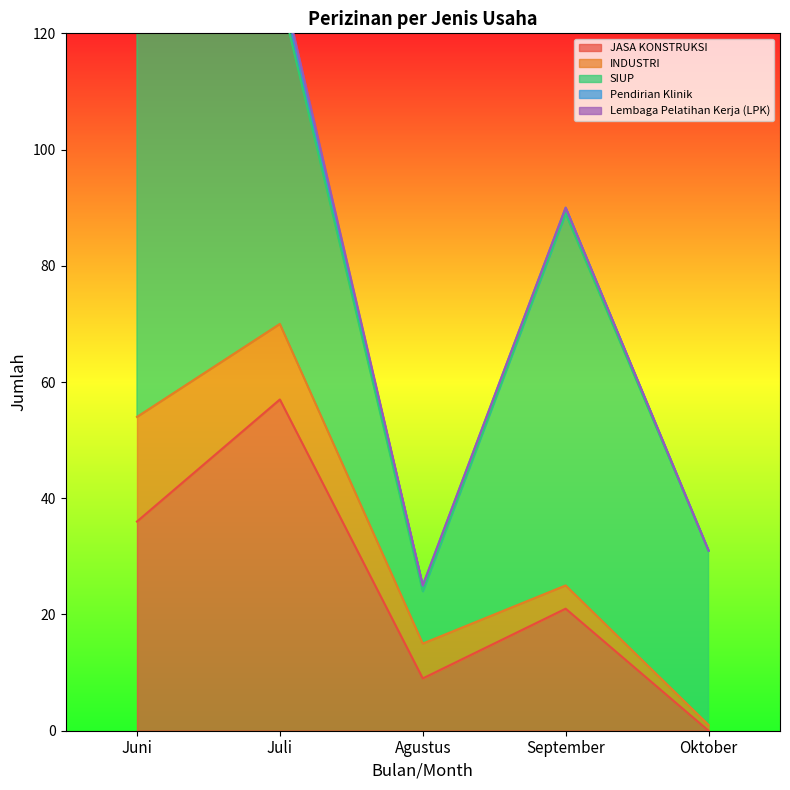

Does the chart display data point markers on the line(s)?

No